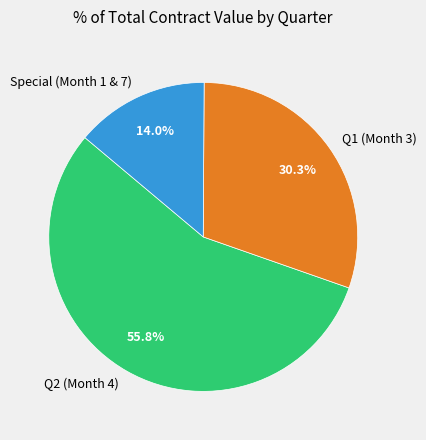

Does any single category account for the majority?

Yes